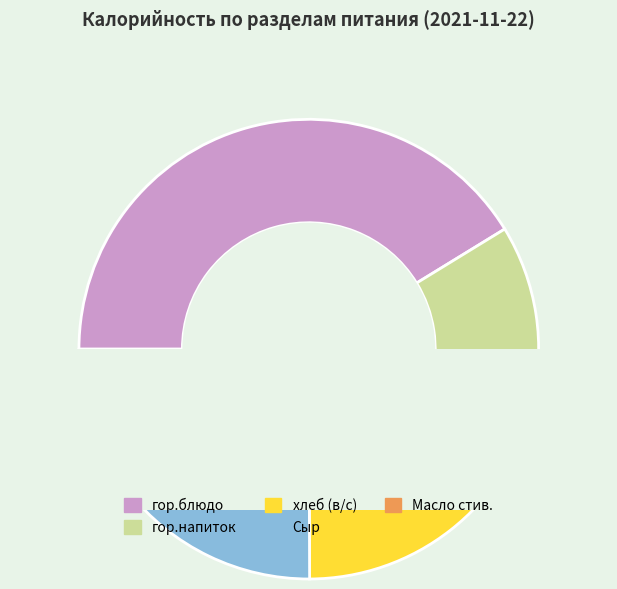

How many segments does this pie chart have?

5